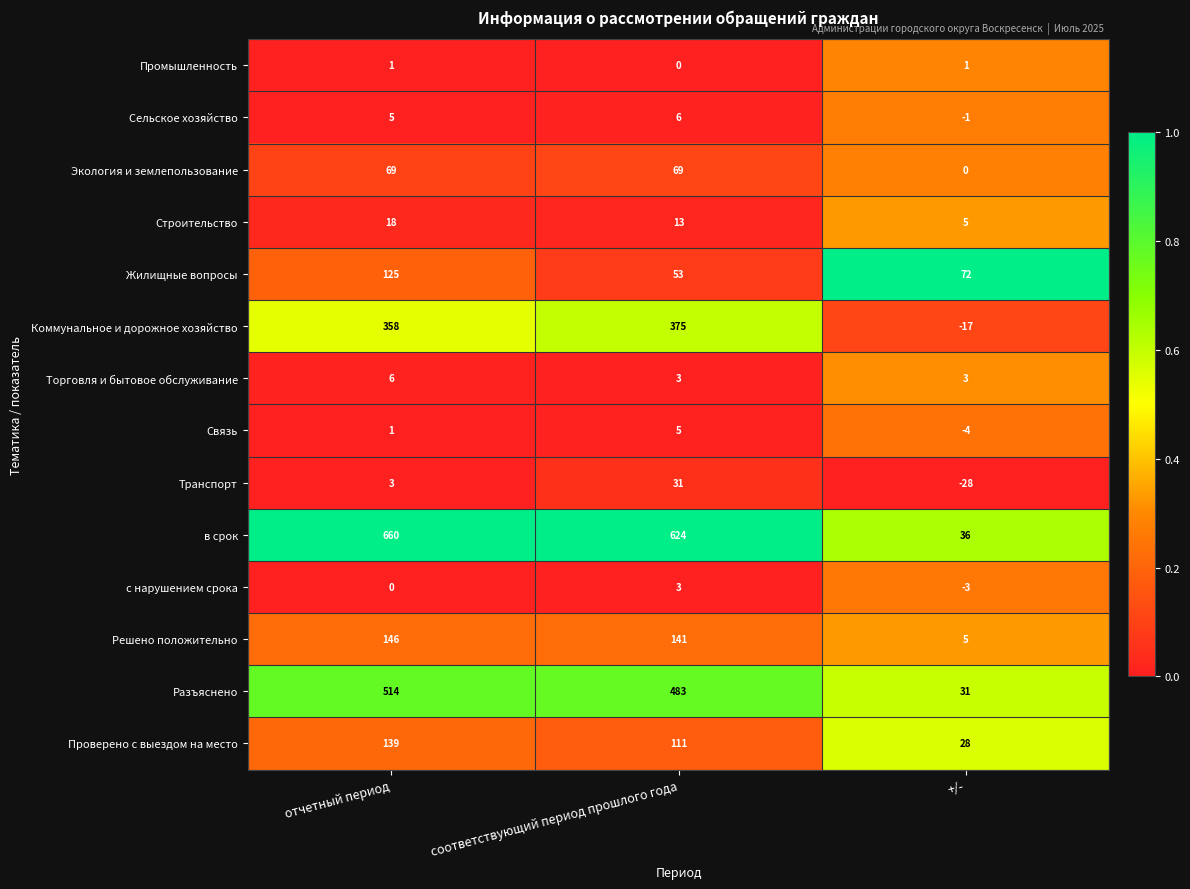

What is the difference between the maximum and minimum values in the Коммунальное и дорожное хозяйство series?

392